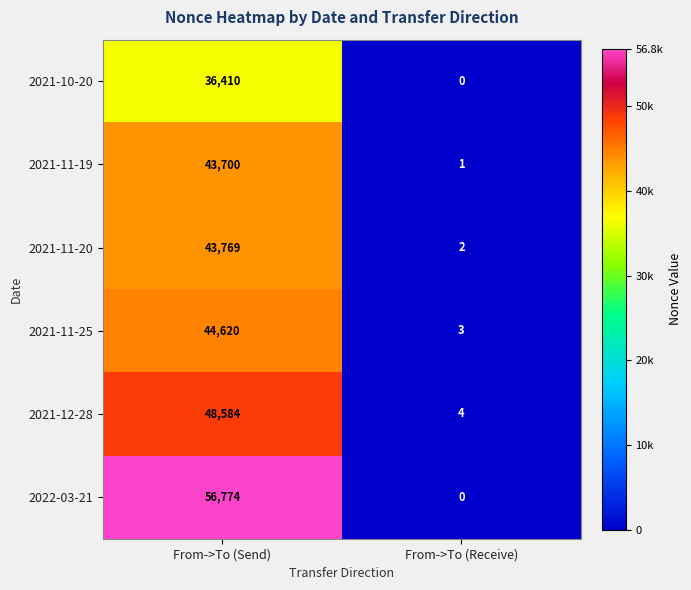

Reading left to right, extract all data points from this chart.

2021-10-20: 36410	0
2021-11-19: 43700	1
2021-11-20: 43769	2
2021-11-25: 44620	3
2021-12-28: 48584	4
2022-03-21: 56774	0